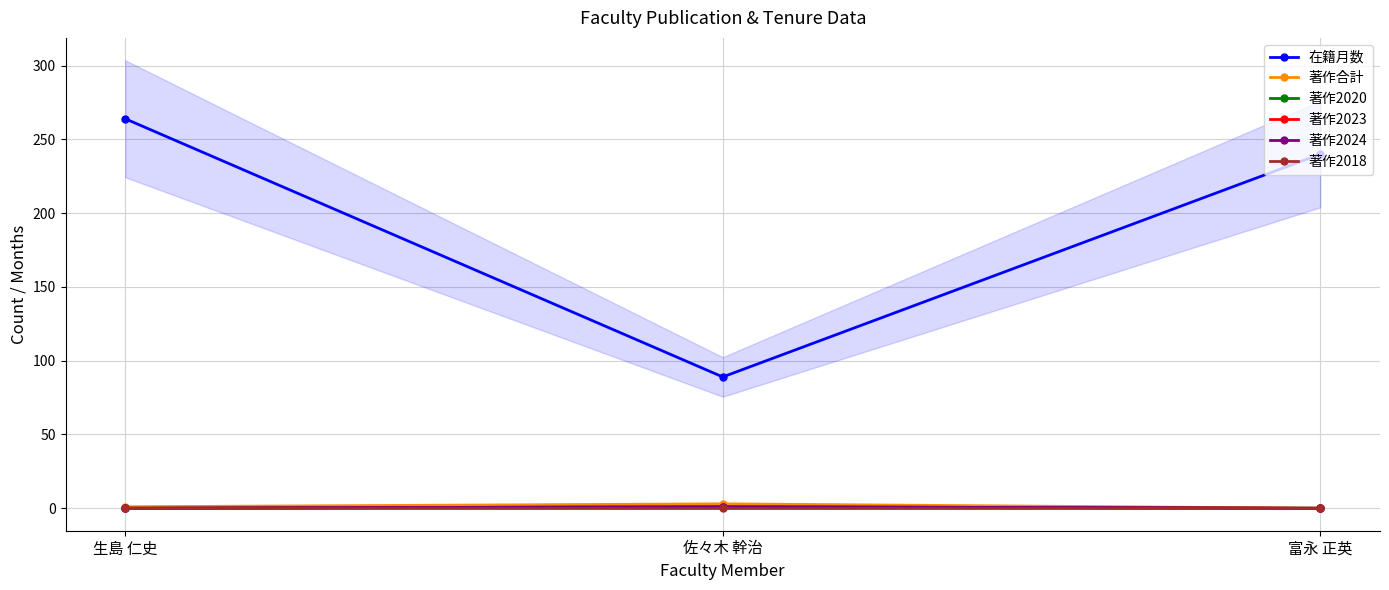

Reading left to right, extract all data points from this chart.

在籍月数: 生島 仁史=264	佐々木 幹治=89	富永 正英=240
著作合計: 生島 仁史=1	佐々木 幹治=3	富永 正英=0
著作2020: 生島 仁史=0	佐々木 幹治=1	富永 正英=0
著作2023: 生島 仁史=0	佐々木 幹治=1	富永 正英=0
著作2024: 生島 仁史=0	佐々木 幹治=1	富永 正英=0
著作2018: 生島 仁史=0	佐々木 幹治=0	富永 正英=0